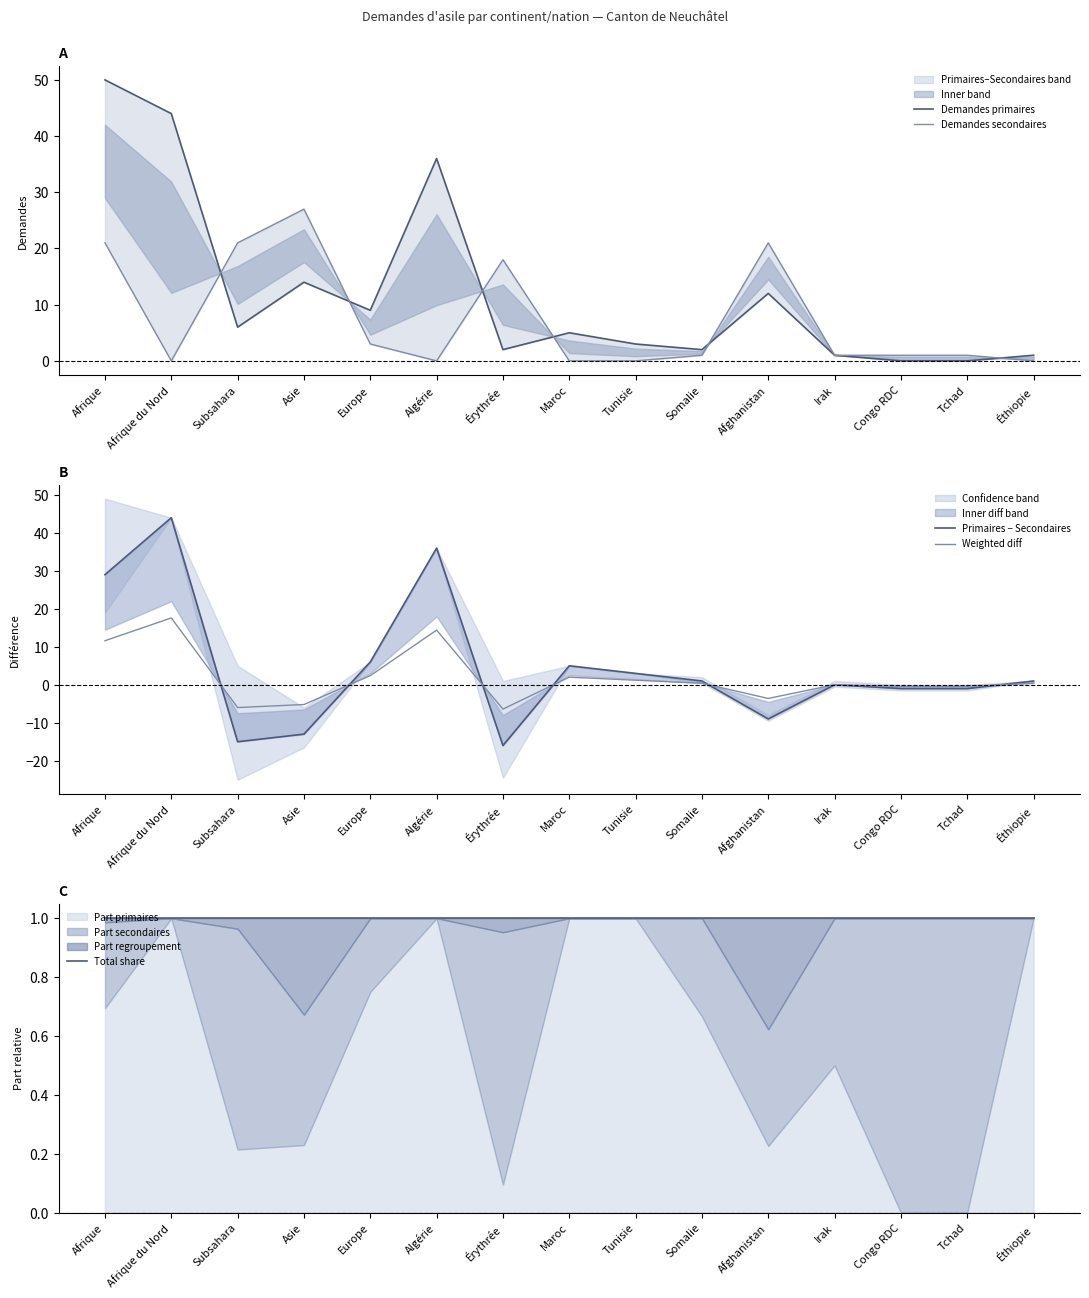

What is the sum of the Demandes primaires values at Congo RDC and Afghanistan?

12.0